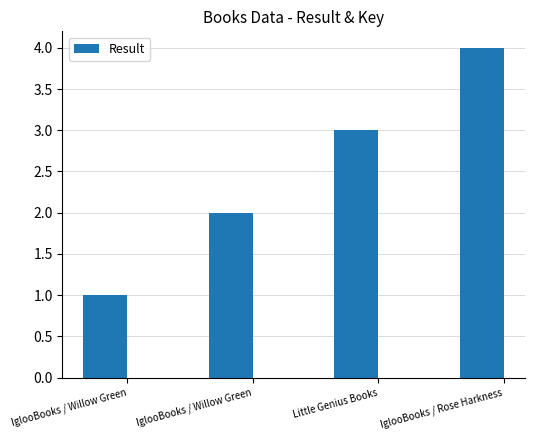

Does the chart contain any negative values?

No